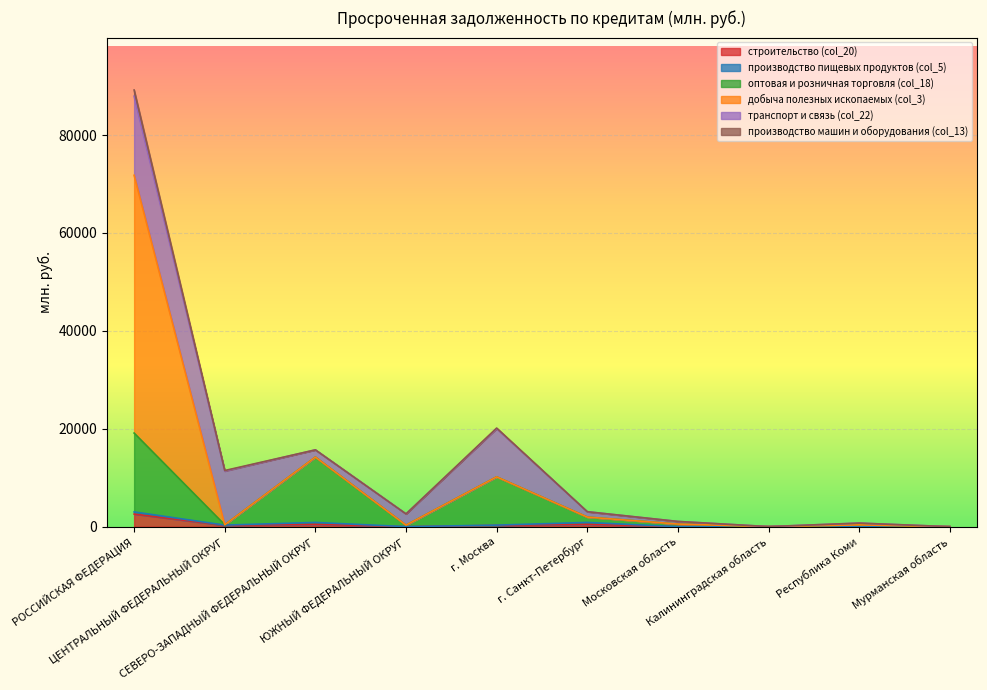

Which series has the largest total across all categories?

добыча полезных ископаемых (col_3)